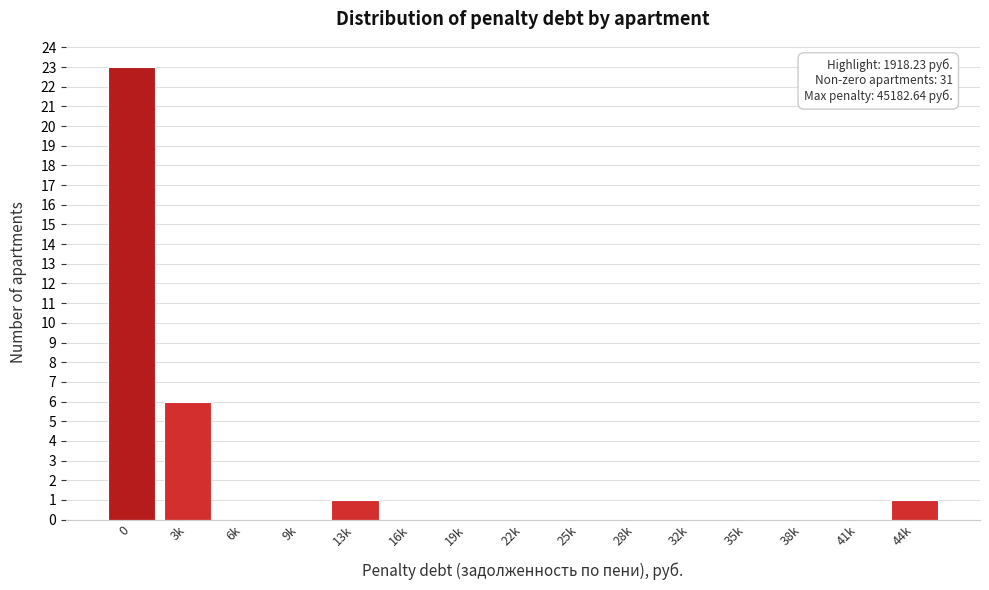

Reading right to left, extract all data points from this chart.

44k=1	41k=0	38k=0	35k=0	32k=0	28k=0	25k=0	22k=0	19k=0	16k=0	13k=1	9k=0	6k=0	3k=6	0=23